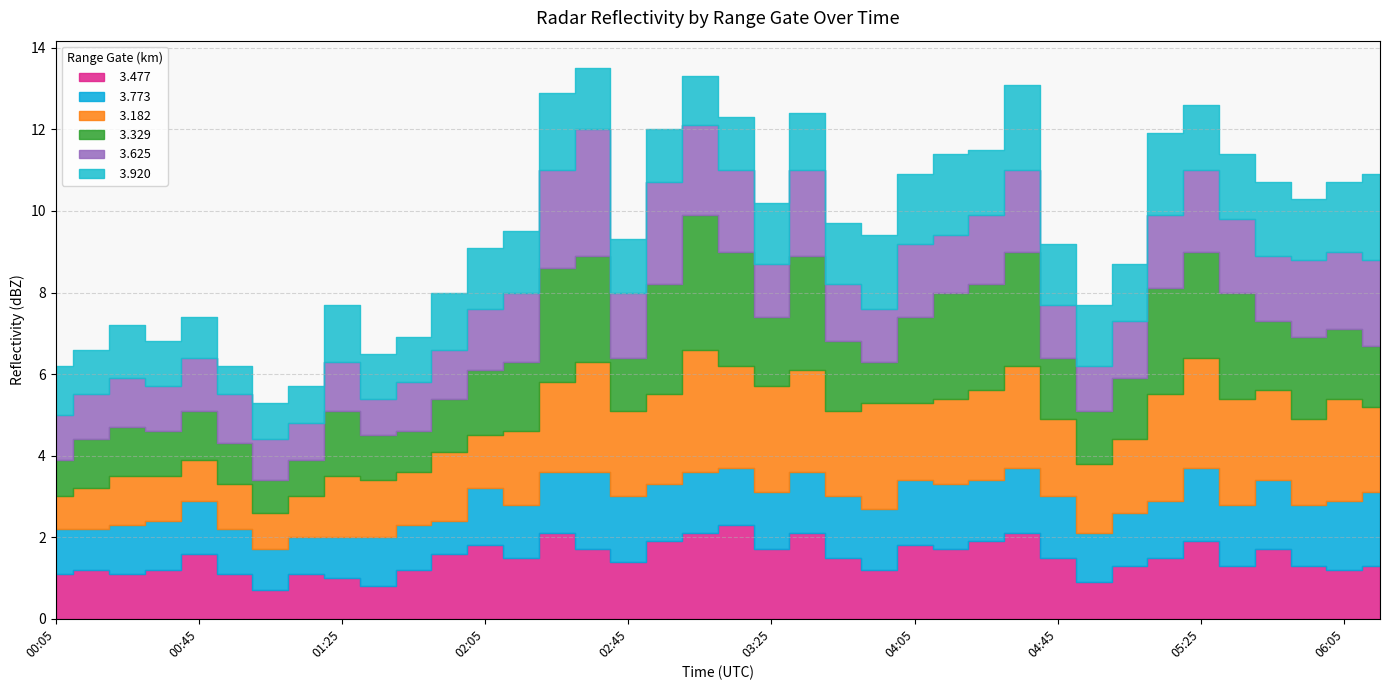

What is the average value of the   3.329 series?

1.8